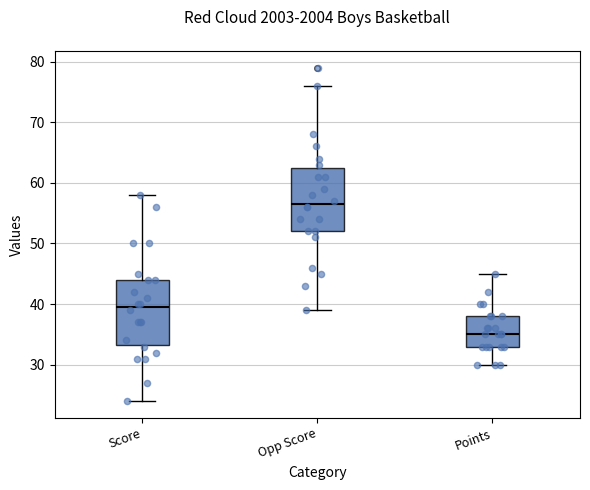

Which box has the lowest median line?

Points